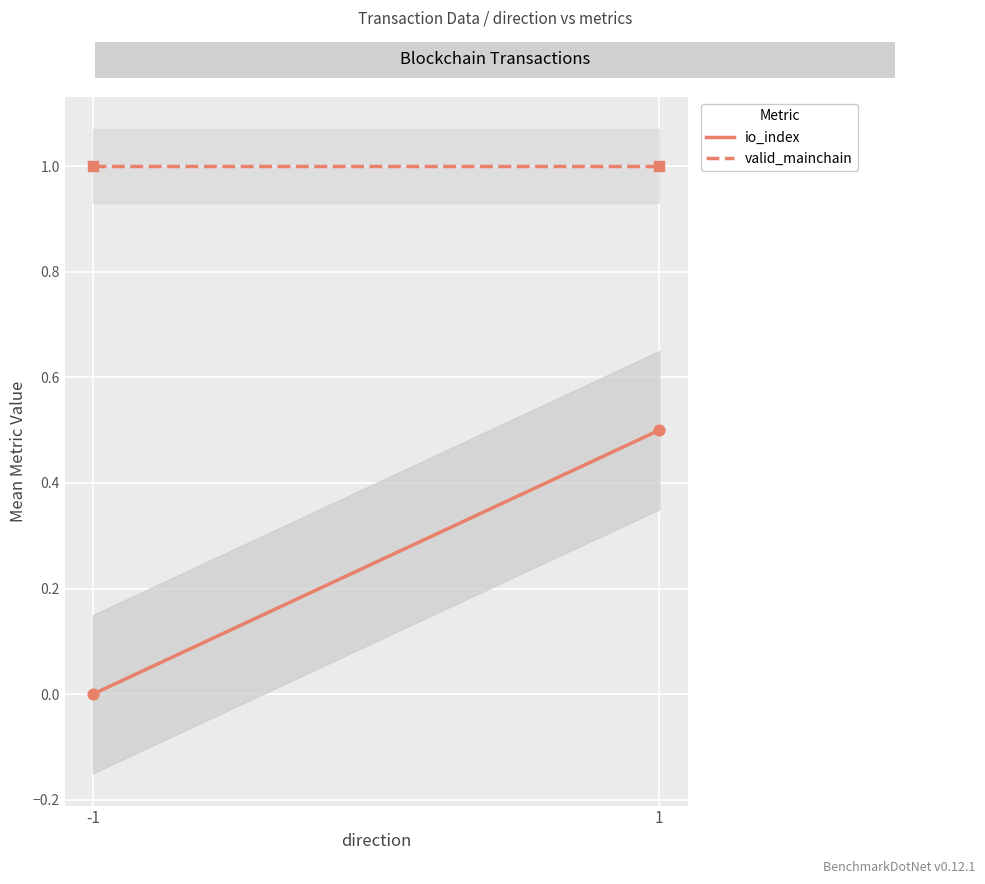

What is the total value across all series at 1?

1.5